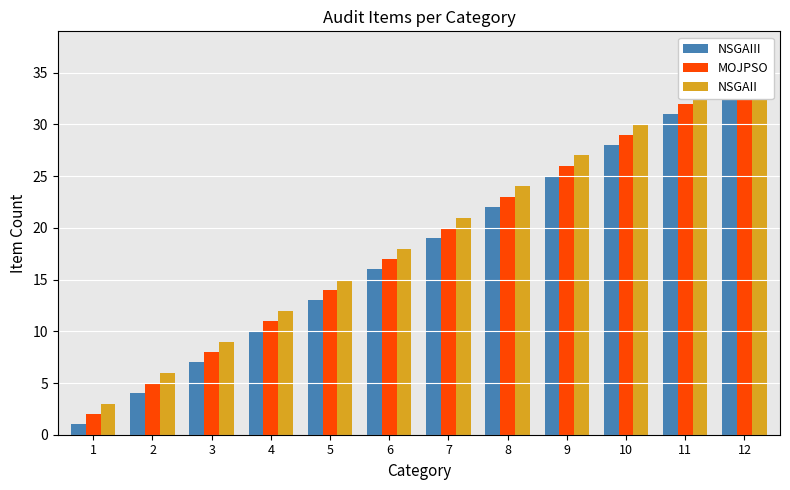

Reading left to right, list all the values displayed in this chart.

NSGAIII: 1=1	2=4	3=7	4=10	5=13	6=16	7=19	8=22	9=25	10=28	11=31	12=34
MOJPSO: 1=2	2=5	3=8	4=11	5=14	6=17	7=20	8=23	9=26	10=29	11=32	12=35
NSGAII: 1=3	2=6	3=9	4=12	5=15	6=18	7=21	8=24	9=27	10=30	11=33	12=36